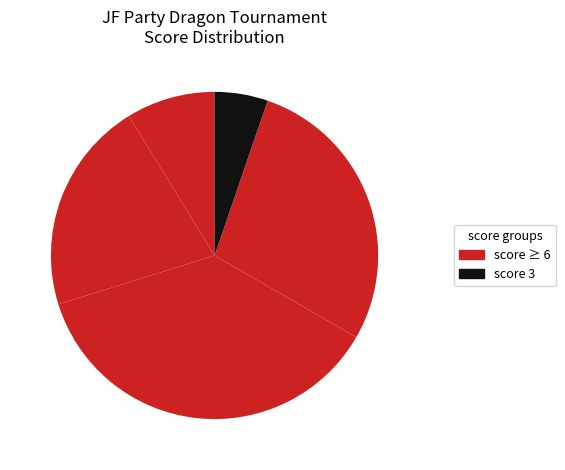

How many segments does this pie chart have?

5